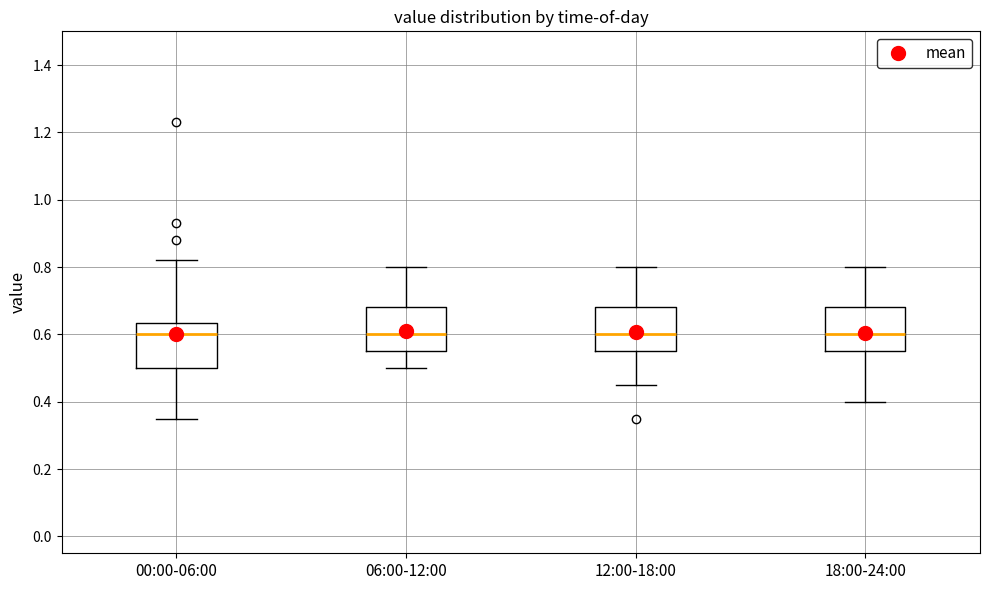

Reading left to right, transcribe this box plot: for each box, give where its median line is, the range the box spans, and where its two whiskers end, as read against the y-axis. The values are not printed on the chart, so give them approximately, as read against the axis.

00:00-06:00: median 0.60, box 0.50 to 0.64, whiskers 0.36 to 0.82
06:00-12:00: median 0.60, box 0.56 to 0.68, whiskers 0.50 to 0.80
12:00-18:00: median 0.60, box 0.56 to 0.68, whiskers 0.46 to 0.80
18:00-24:00: median 0.60, box 0.56 to 0.68, whiskers 0.40 to 0.80